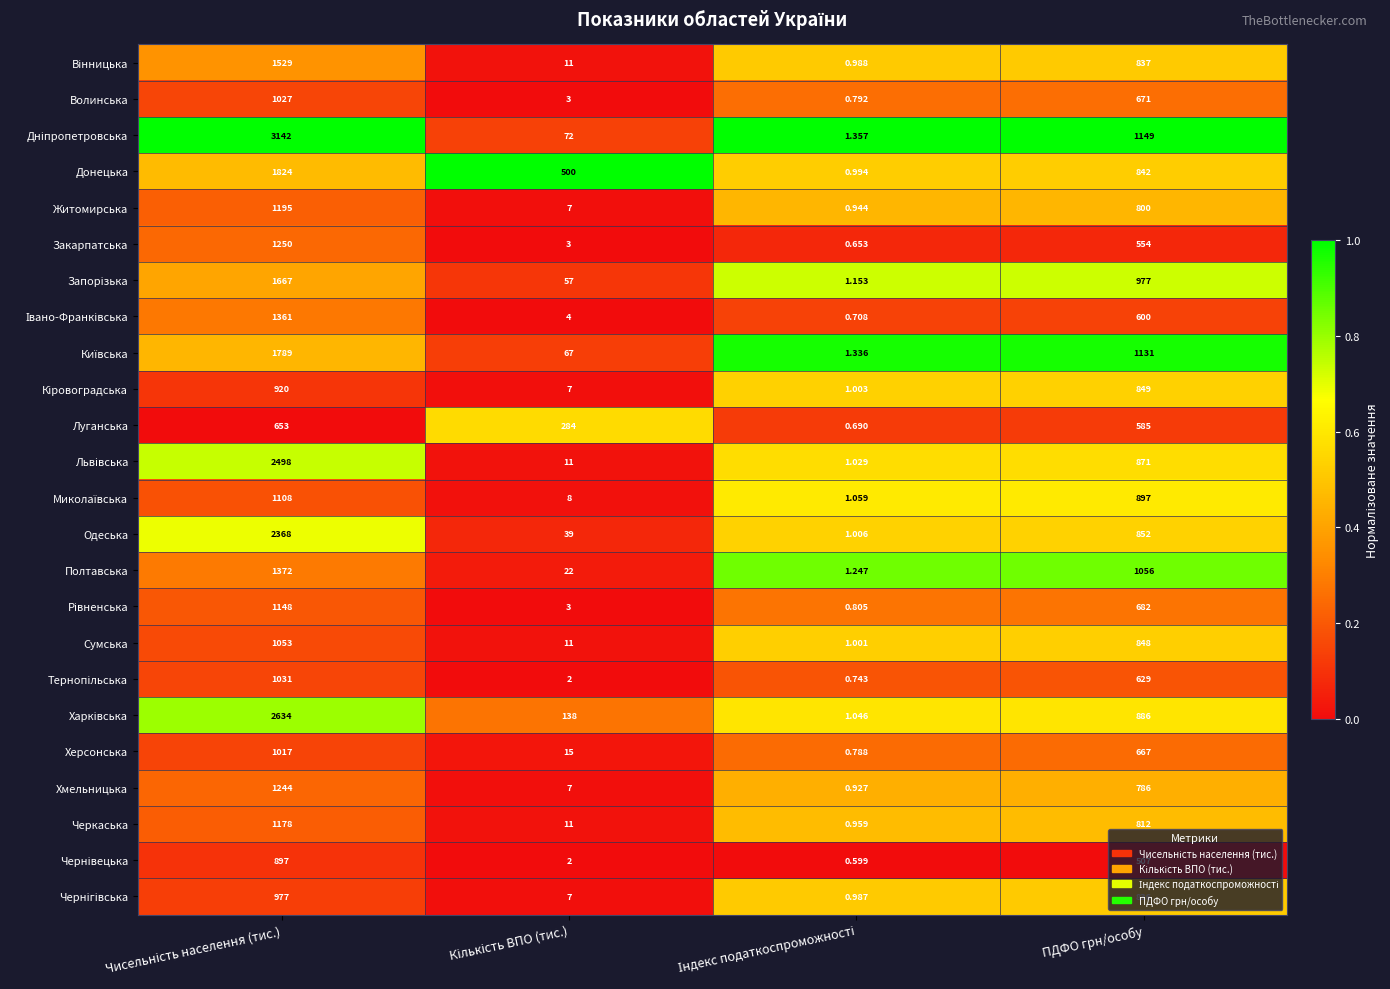

What is the greatest value displayed?

3142.0